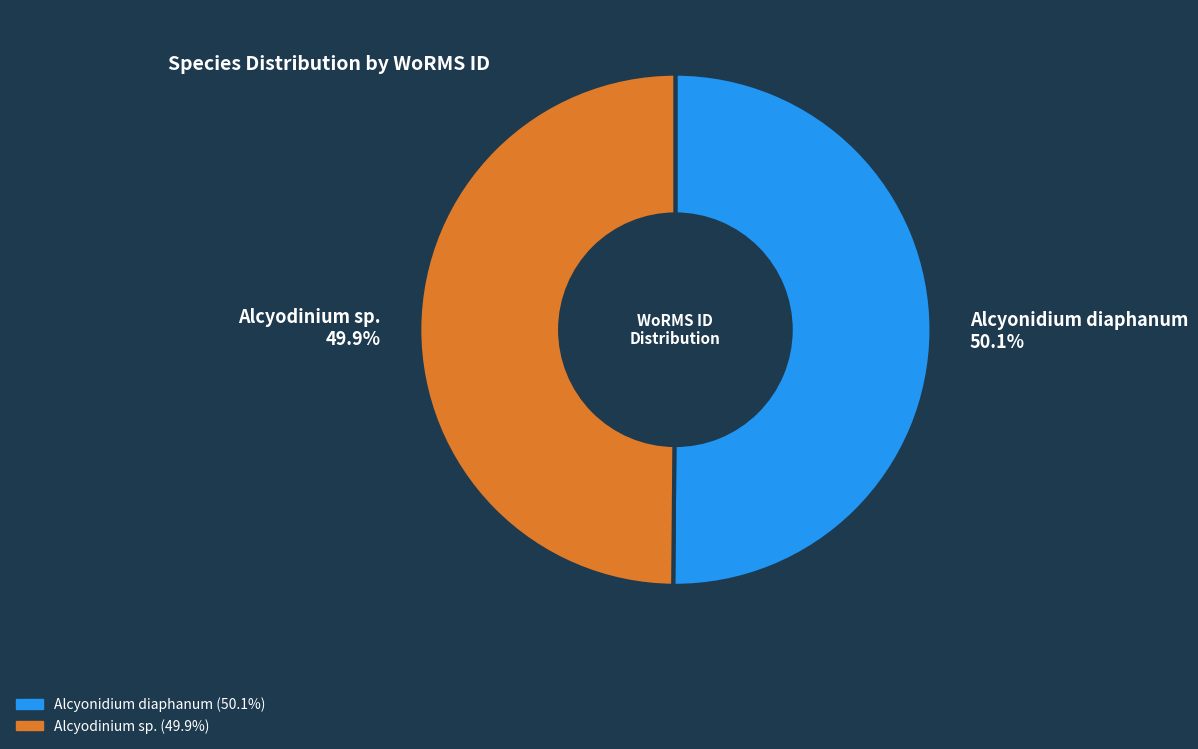

Does any single category account for the majority?

Yes